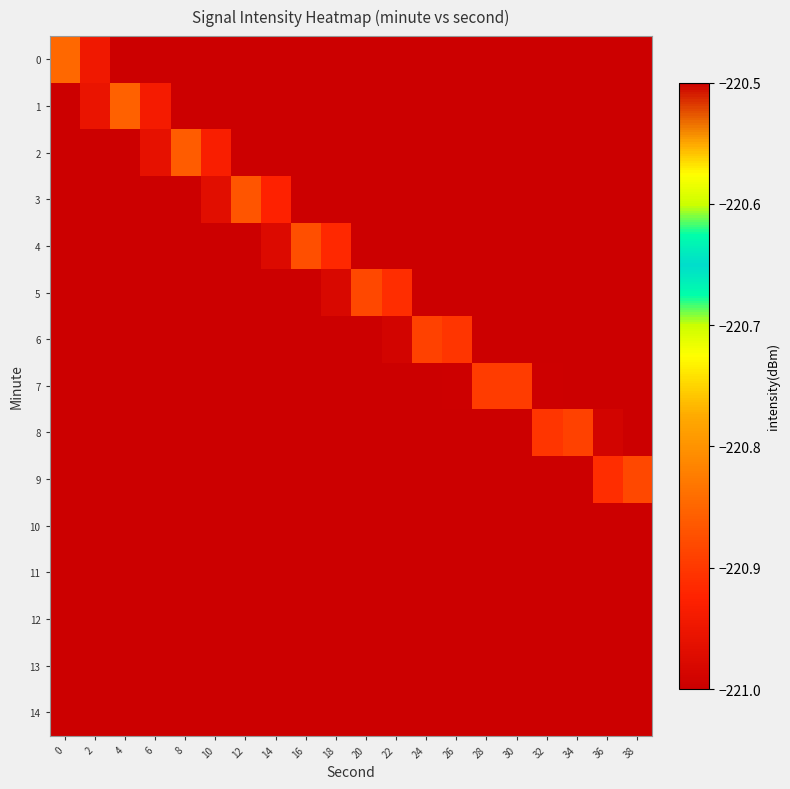

Reading left to right, extract all data points from this chart.

0: 0=-220.8	2=-220.9	4=-221.0	6=-221.1	8=-221.2	10=-221.3	12=-221.4	14=-221.5	16=-221.6	18=-221.7	20=-221.8	22=-221.9	24=-222.0	26=-222.1	28=-222.2	30=-222.3	32=-222.4	34=-222.5	36=-222.6	38=-222.7
1: 0=-221.1	2=-221.0	4=-220.9	6=-220.9	8=-221.0	10=-221.1	12=-221.2	14=-221.3	16=-221.4	18=-221.5	20=-221.6	22=-221.7	24=-221.8	26=-221.9	28=-222.0	30=-222.1	32=-222.2	34=-222.3	36=-222.4	38=-222.5
2: 0=-221.3	2=-221.2	4=-221.1	6=-221.0	8=-220.9	10=-220.9	12=-221.0	14=-221.1	16=-221.2	18=-221.3	20=-221.4	22=-221.5	24=-221.6	26=-221.7	28=-221.8	30=-221.9	32=-222.0	34=-222.1	36=-222.2	38=-222.3
3: 0=-221.5	2=-221.4	4=-221.3	6=-221.2	8=-221.1	10=-221.0	12=-220.9	14=-220.9	16=-221.0	18=-221.1	20=-221.2	22=-221.3	24=-221.4	26=-221.5	28=-221.6	30=-221.7	32=-221.8	34=-221.9	36=-222.0	38=-222.1
4: 0=-221.7	2=-221.6	4=-221.5	6=-221.4	8=-221.3	10=-221.2	12=-221.1	14=-221.0	16=-220.9	18=-220.9	20=-221.0	22=-221.1	24=-221.2	26=-221.3	28=-221.4	30=-221.5	32=-221.6	34=-221.7	36=-221.8	38=-221.9
5: 0=-221.9	2=-221.8	4=-221.7	6=-221.6	8=-221.5	10=-221.4	12=-221.3	14=-221.2	16=-221.1	18=-221.0	20=-220.9	22=-220.9	24=-221.0	26=-221.1	28=-221.2	30=-221.3	32=-221.4	34=-221.5	36=-221.6	38=-221.7
6: 0=-222.1	2=-222.0	4=-221.9	6=-221.8	8=-221.7	10=-221.6	12=-221.5	14=-221.4	16=-221.3	18=-221.2	20=-221.1	22=-221.0	24=-220.9	26=-220.9	28=-221.0	30=-221.1	32=-221.2	34=-221.3	36=-221.4	38=-221.5
7: 0=-222.3	2=-222.2	4=-222.1	6=-222.0	8=-221.9	10=-221.8	12=-221.7	14=-221.6	16=-221.5	18=-221.4	20=-221.3	22=-221.2	24=-221.1	26=-221.0	28=-220.9	30=-220.9	32=-221.0	34=-221.1	36=-221.2	38=-221.3
8: 0=-222.5	2=-222.4	4=-222.3	6=-222.2	8=-222.1	10=-222.0	12=-221.9	14=-221.8	16=-221.7	18=-221.6	20=-221.5	22=-221.4	24=-221.3	26=-221.2	28=-221.1	30=-221.0	32=-220.9	34=-220.9	36=-221.0	38=-221.1
9: 0=-222.7	2=-222.6	4=-222.5	6=-222.4	8=-222.3	10=-222.2	12=-222.1	14=-222.0	16=-221.9	18=-221.8	20=-221.7	22=-221.6	24=-221.5	26=-221.4	28=-221.3	30=-221.2	32=-221.1	34=-221.0	36=-220.9	38=-220.9
10: 0=-222.9	2=-222.8	4=-222.7	6=-222.6	8=-222.5	10=-222.4	12=-222.3	14=-222.2	16=-222.1	18=-222.0	20=-221.9	22=-221.8	24=-221.7	26=-221.6	28=-221.5	30=-221.4	32=-221.3	34=-221.2	36=-221.1	38=-221.0
11: 0=-223.1	2=-223.0	4=-222.9	6=-222.8	8=-222.7	10=-222.6	12=-222.5	14=-222.4	16=-222.3	18=-222.2	20=-222.1	22=-222.0	24=-221.9	26=-221.8	28=-221.7	30=-221.6	32=-221.5	34=-221.4	36=-221.3	38=-221.2
12: 0=-223.3	2=-223.2	4=-223.1	6=-223.0	8=-222.9	10=-222.8	12=-222.7	14=-222.6	16=-222.5	18=-222.4	20=-222.3	22=-222.2	24=-222.1	26=-222.0	28=-221.9	30=-221.8	32=-221.7	34=-221.6	36=-221.5	38=-221.4
13: 0=-223.5	2=-223.4	4=-223.3	6=-223.2	8=-223.1	10=-223.0	12=-222.9	14=-222.8	16=-222.7	18=-222.6	20=-222.5	22=-222.4	24=-222.3	26=-222.2	28=-222.1	30=-222.0	32=-221.9	34=-221.8	36=-221.7	38=-221.6
14: 0=-223.7	2=-223.6	4=-223.5	6=-223.4	8=-223.3	10=-223.2	12=-223.1	14=-223.0	16=-222.9	18=-222.8	20=-222.7	22=-222.6	24=-222.5	26=-222.4	28=-222.3	30=-222.2	32=-222.1	34=-222.0	36=-221.9	38=-221.8